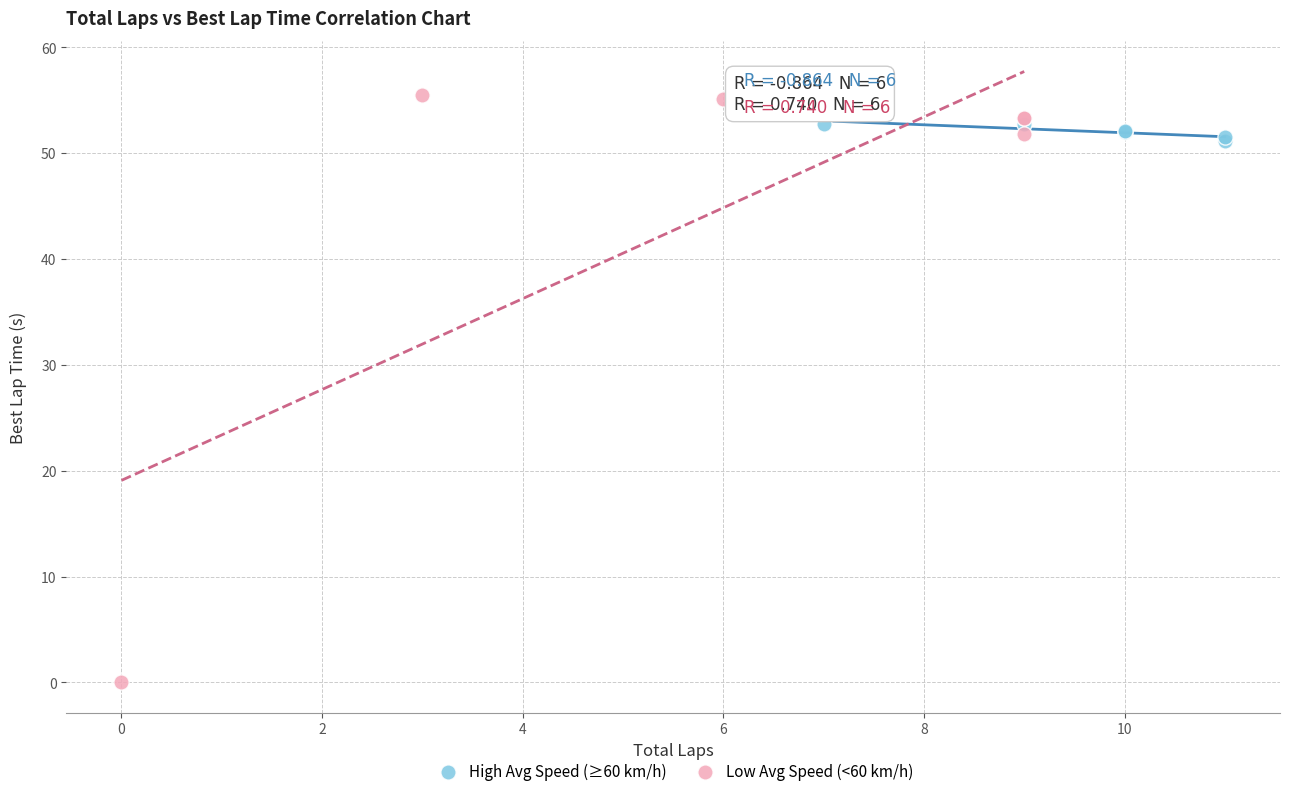

Which series contains the highest Y value?

Low Avg Speed (<60 km/h)